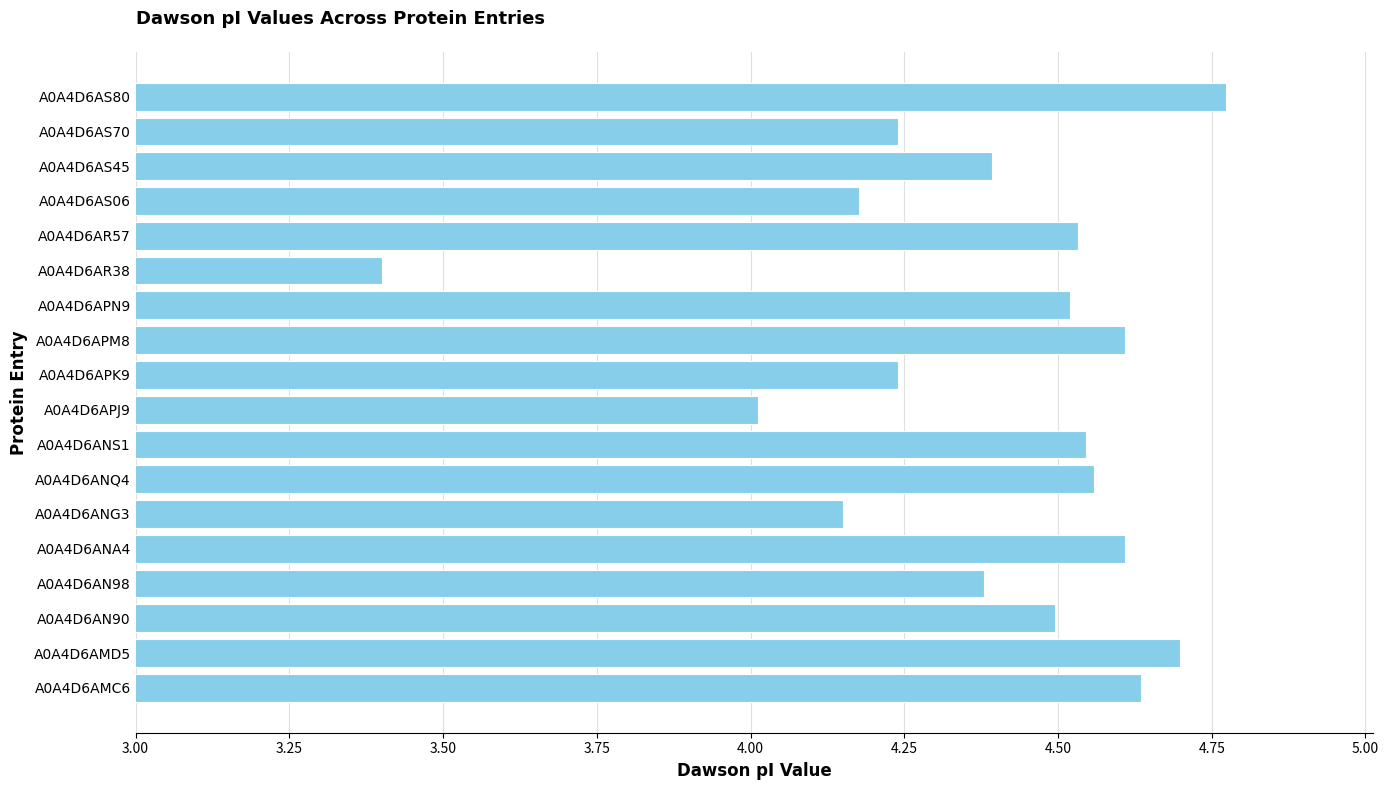

True or false: the data shows 4.6 at A0A4D6ANQ4.

True